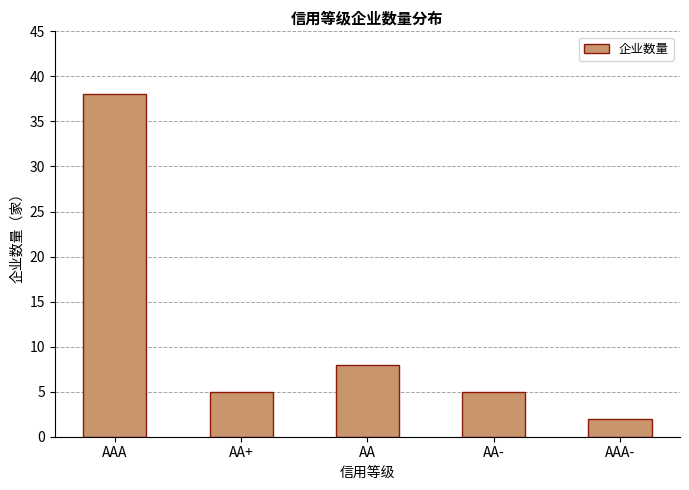

Reading left to right, list all the values displayed in this chart.

AAA=38	AA+=5	AA=8	AA-=5	AAA-=2